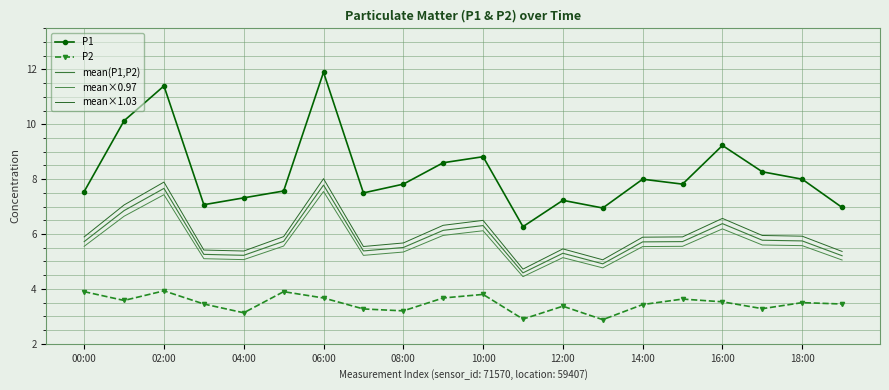

Which label corresponds to the largest value in the chart?

06:00